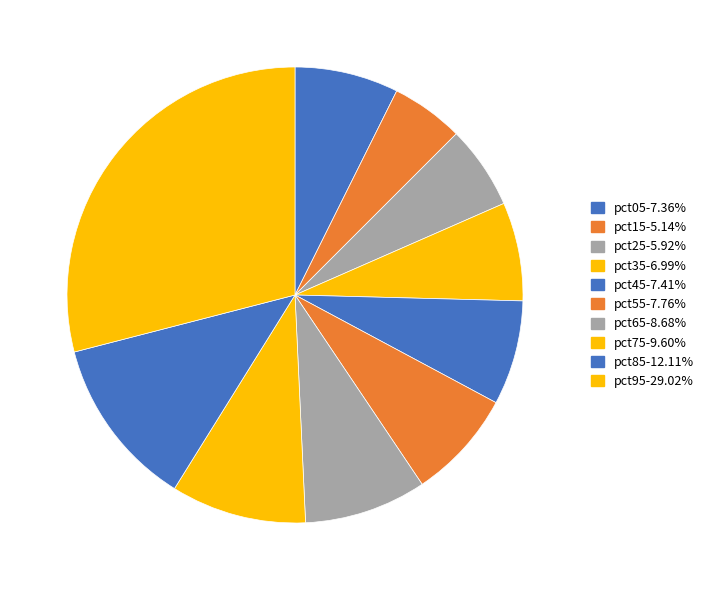

Rank the categories by value from highest to lowest.

pct95, pct85, pct75, pct65, pct55, pct45, pct05, pct35, pct25, pct15